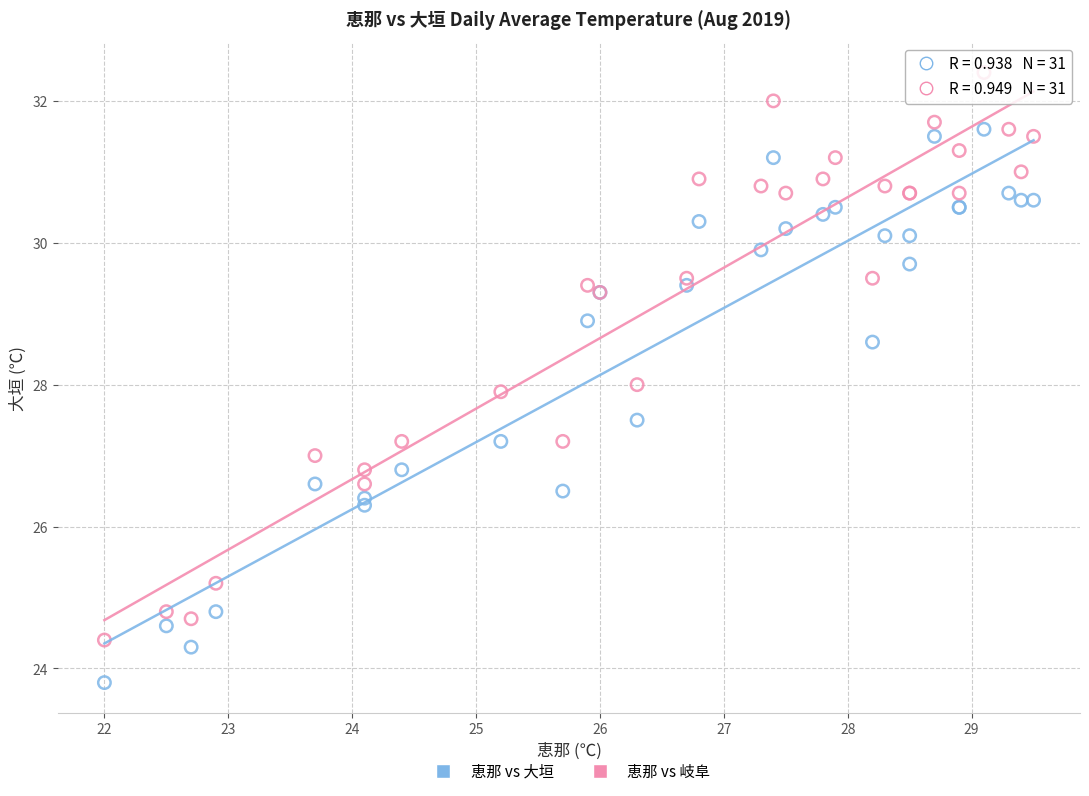

What are all the series names shown in the legend?

恵那 vs 大垣, 恵那 vs 岐阜